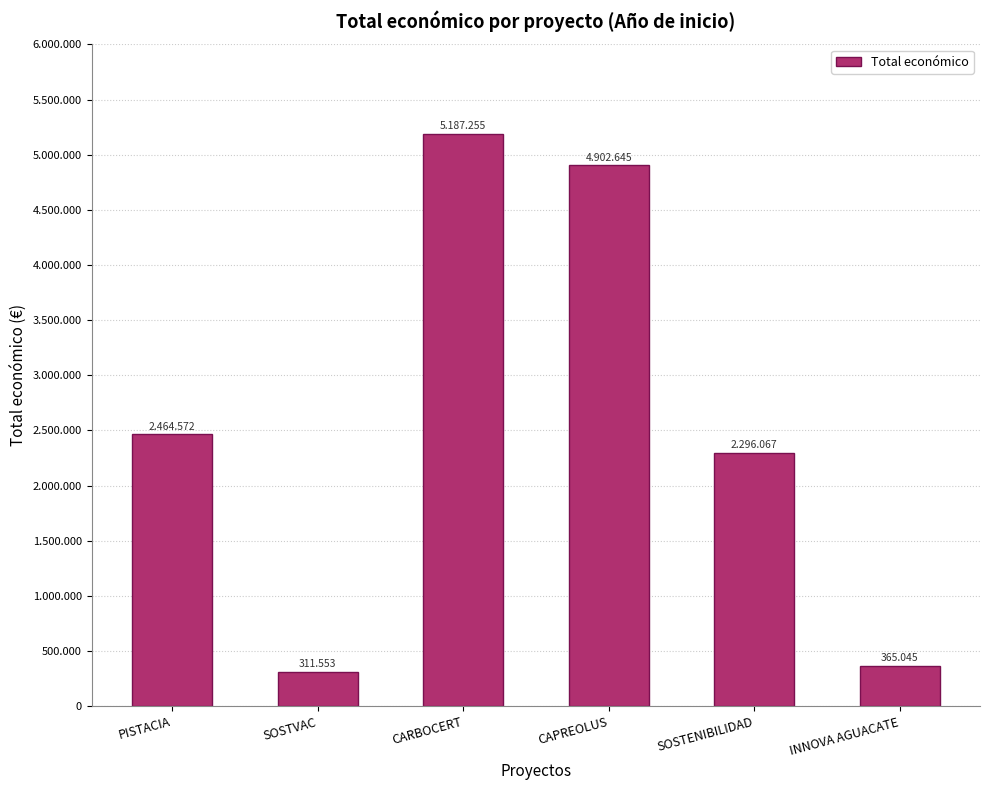

Reading right to left, list all the values displayed in this chart.

365045	2296067	4902645	5187255	311553	2464572